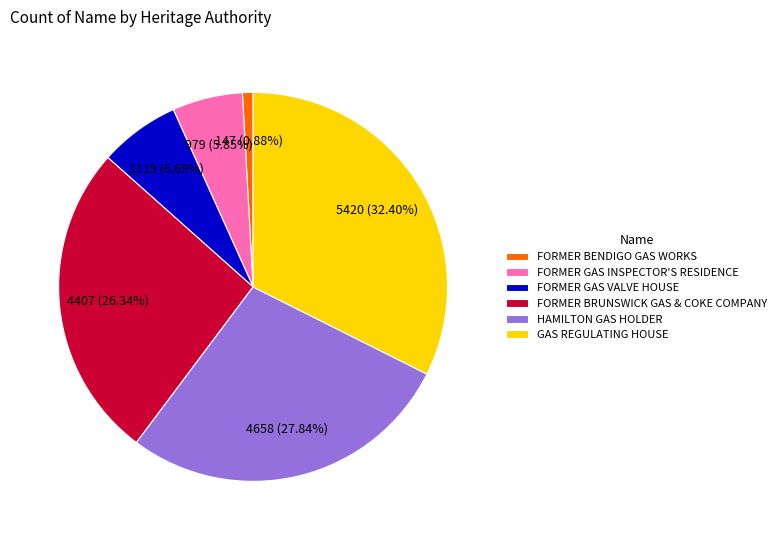

Which slice is the largest?

GAS REGULATING HOUSE